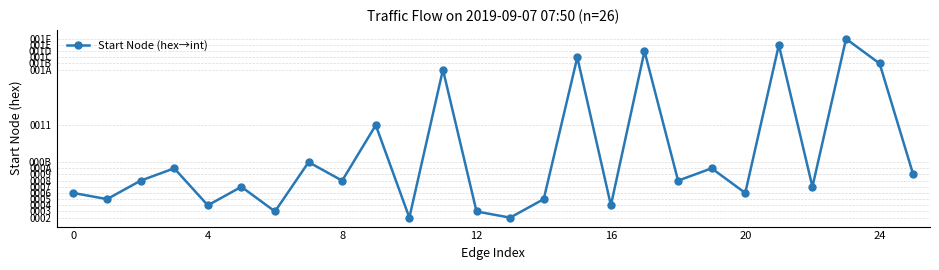

How many data points are above 8?

11